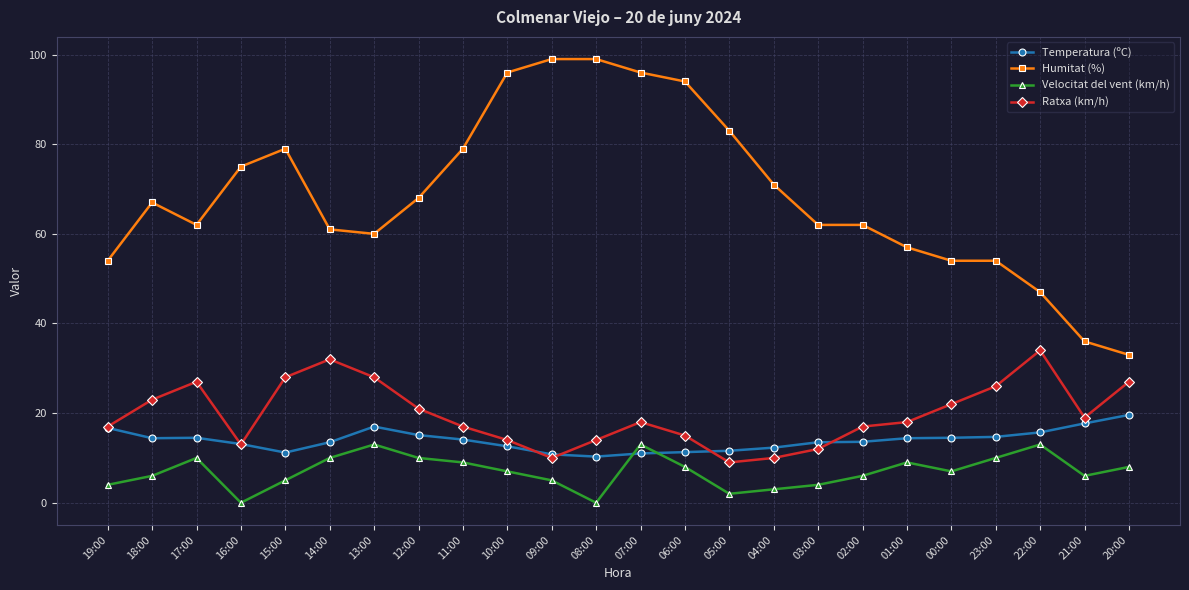

Is it true that Temperatura (ºC) equals 13.6 at 02:00?

True